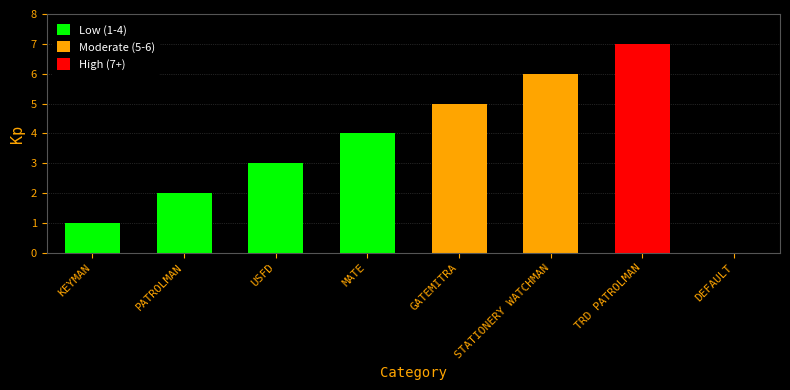

Count the values in the range 2 to 6.

5